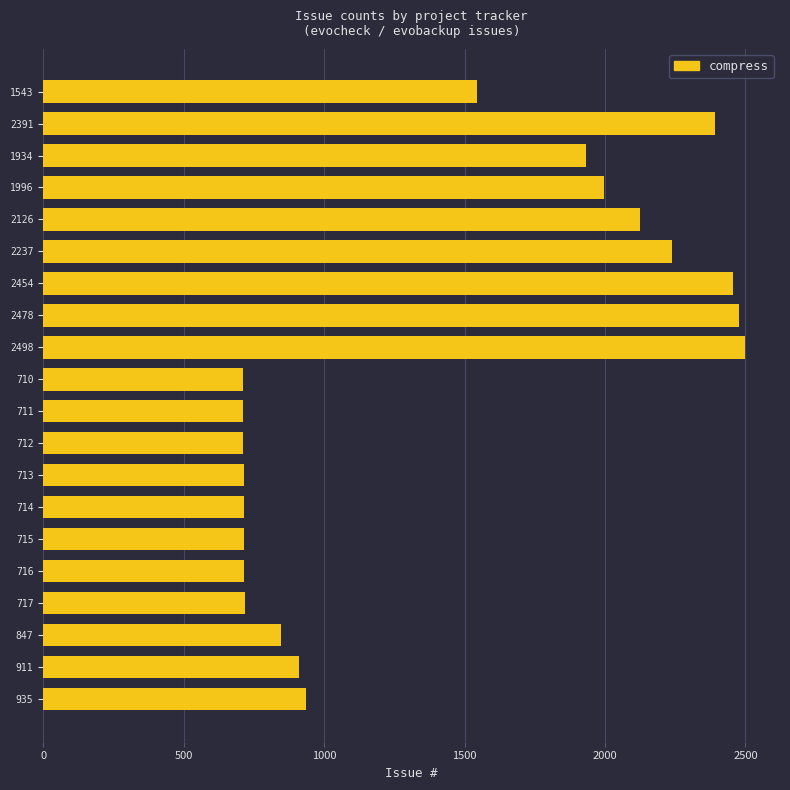

What is the difference between the maximum and minimum values?

1788